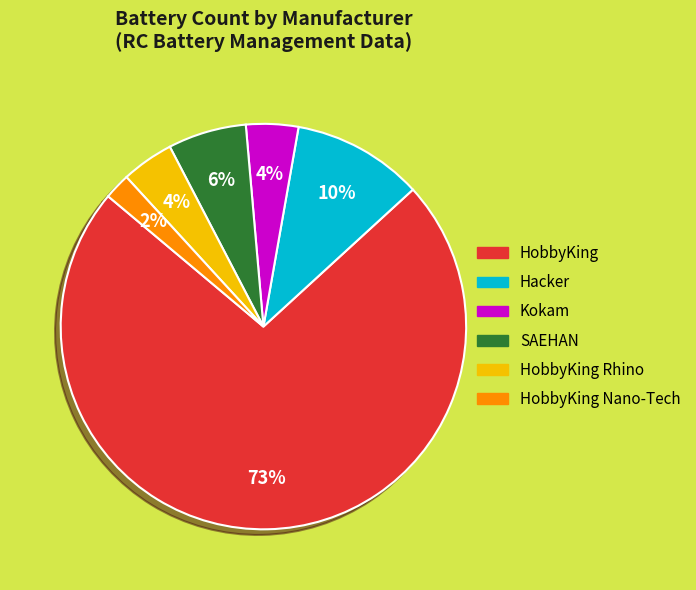

Between HobbyKing Nano-Tech and SAEHAN, which is larger?

SAEHAN